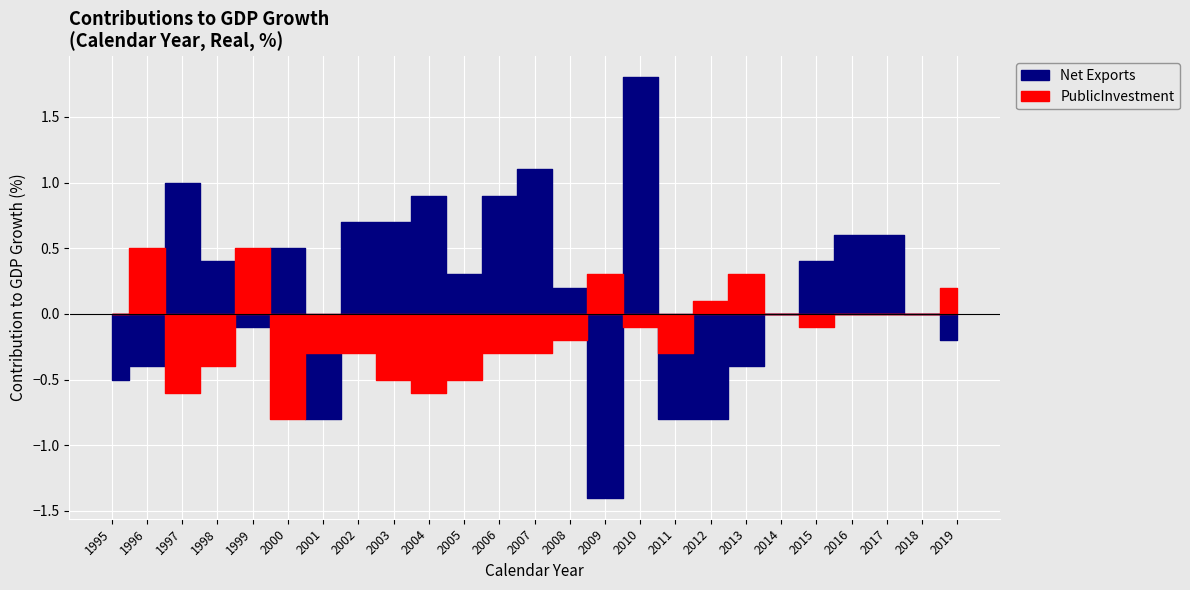

Which series has the widest spread of values?

Net Exports